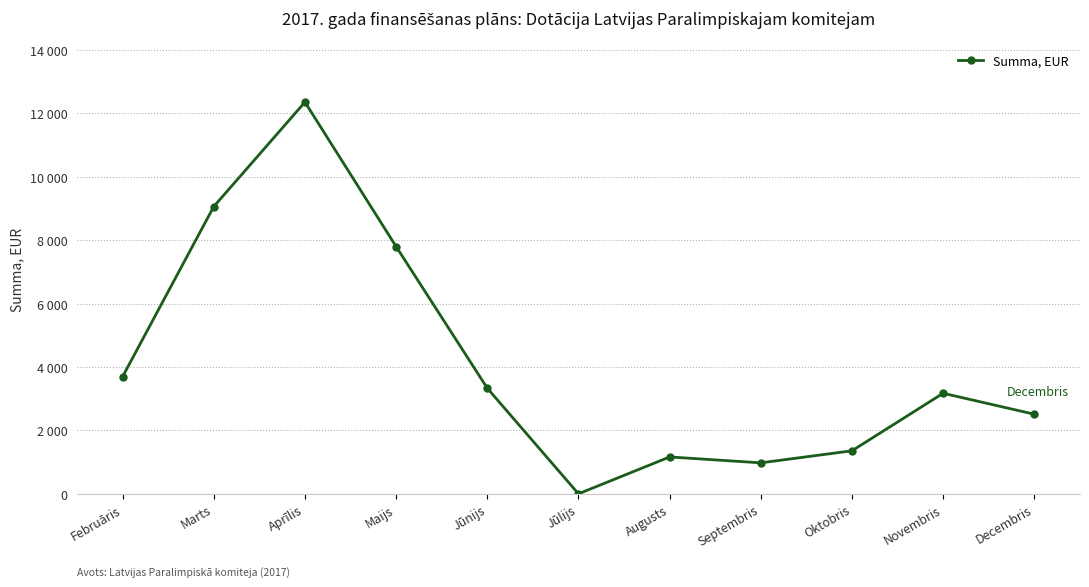

Read the value at Februāris.

3697